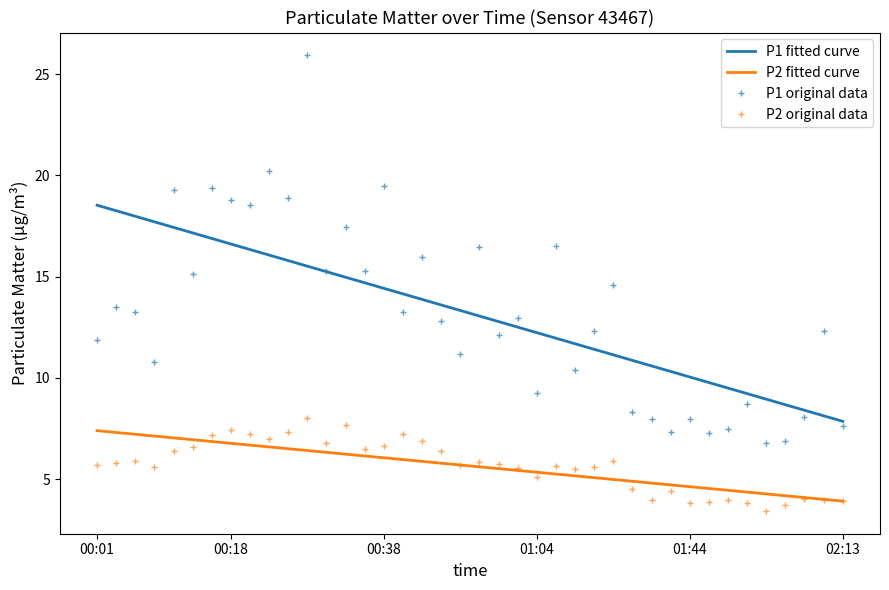

What is the greatest value displayed?

25.9